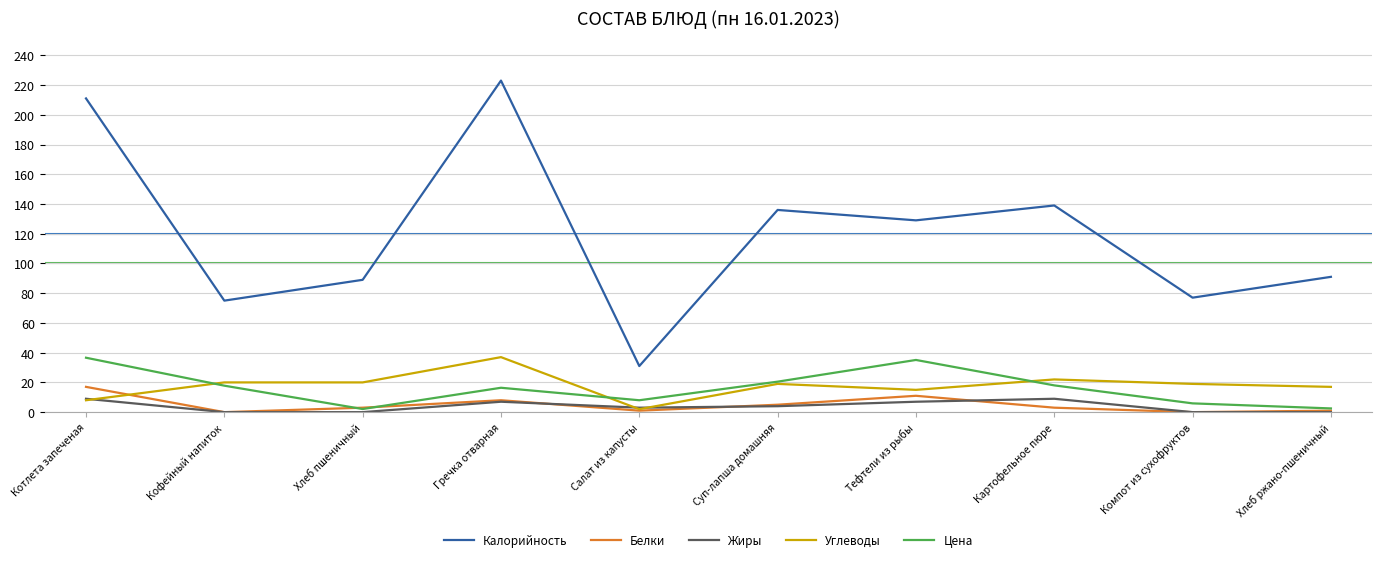

Does the chart have visible grid lines?

Yes